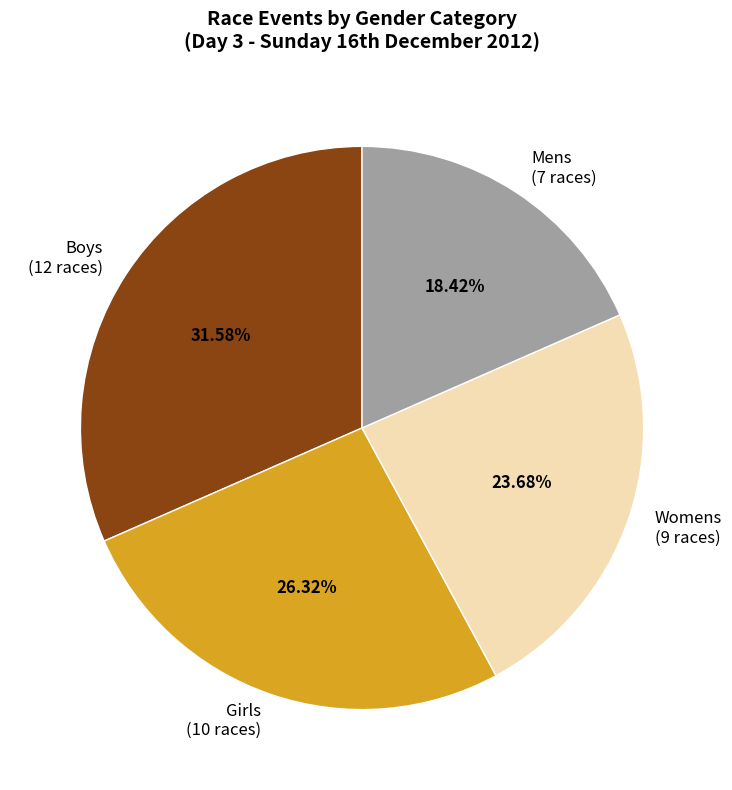

What portion of the pie excludes Boys?

68.4%